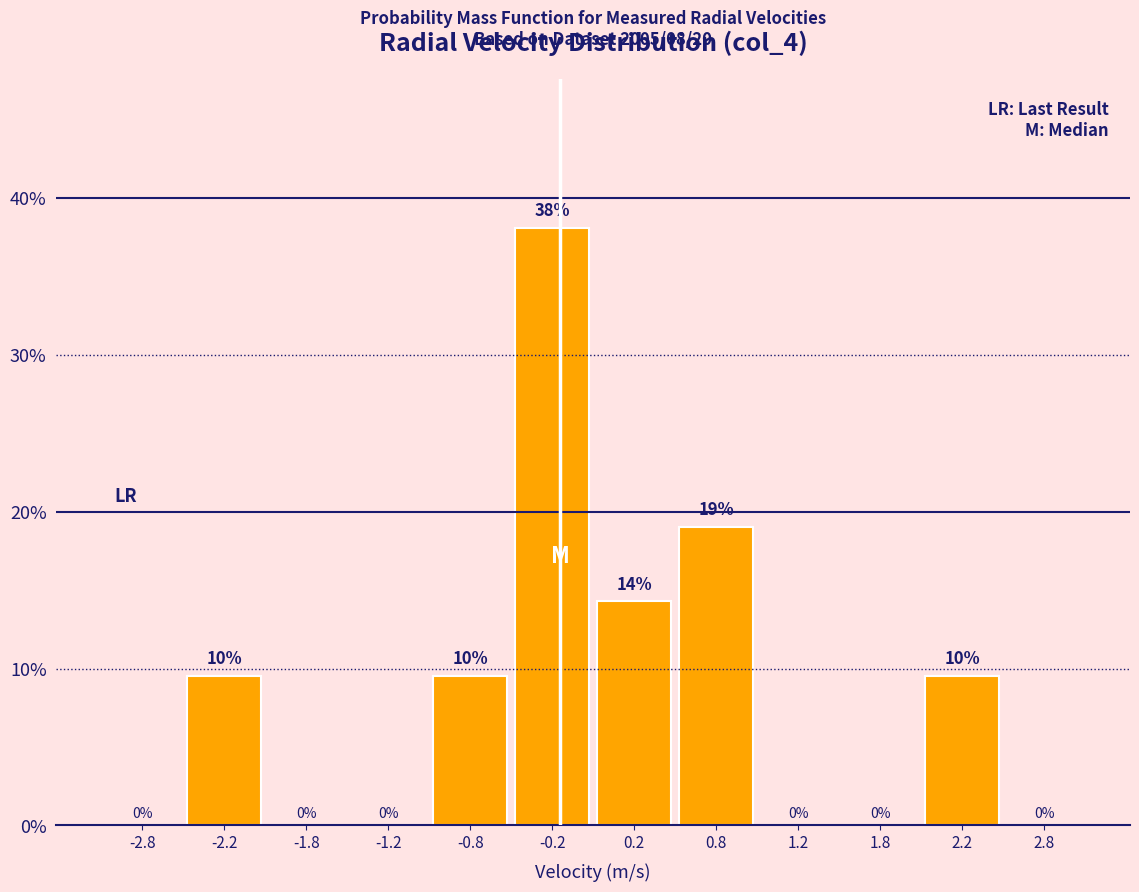

Which range on the x-axis has the tallest bar?

-0.5 to 0.0